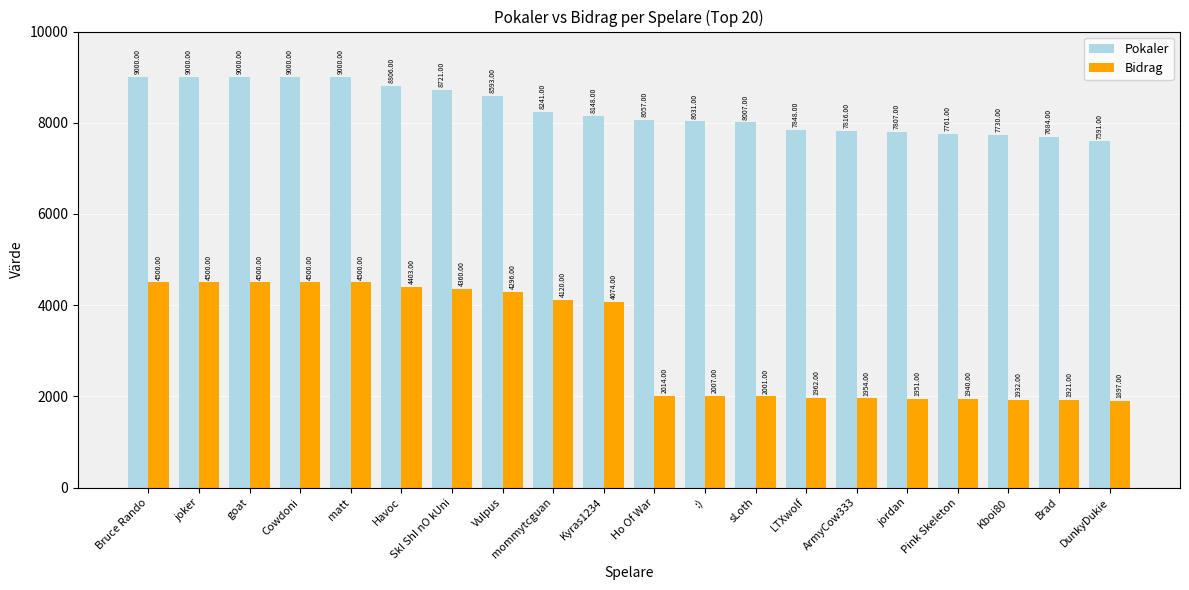

What position from the right is SkI ShI nO kUni?

14